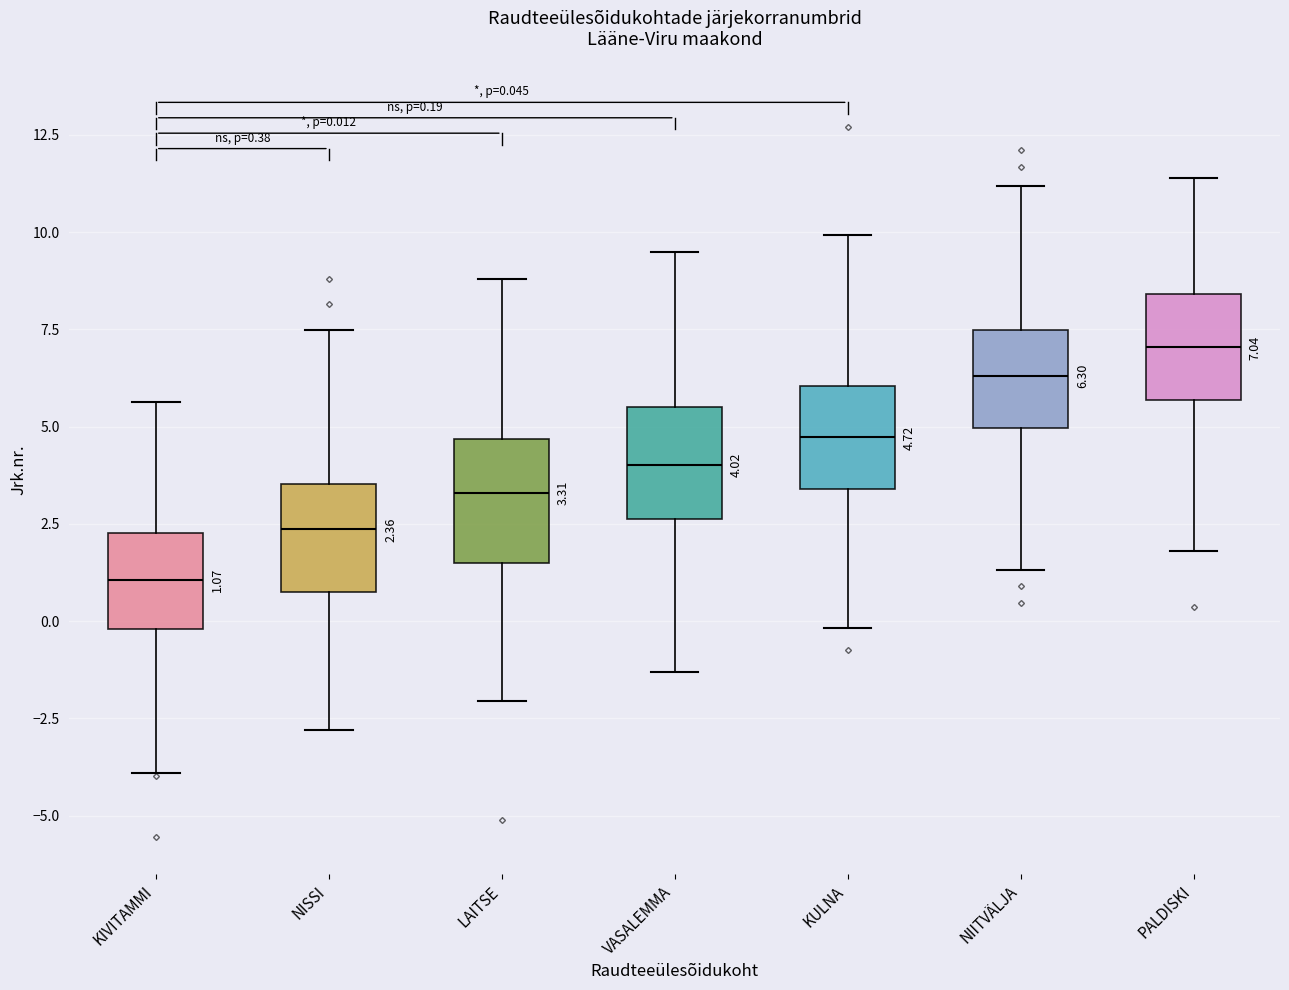

Which box's median line is the highest?

PALDISKI